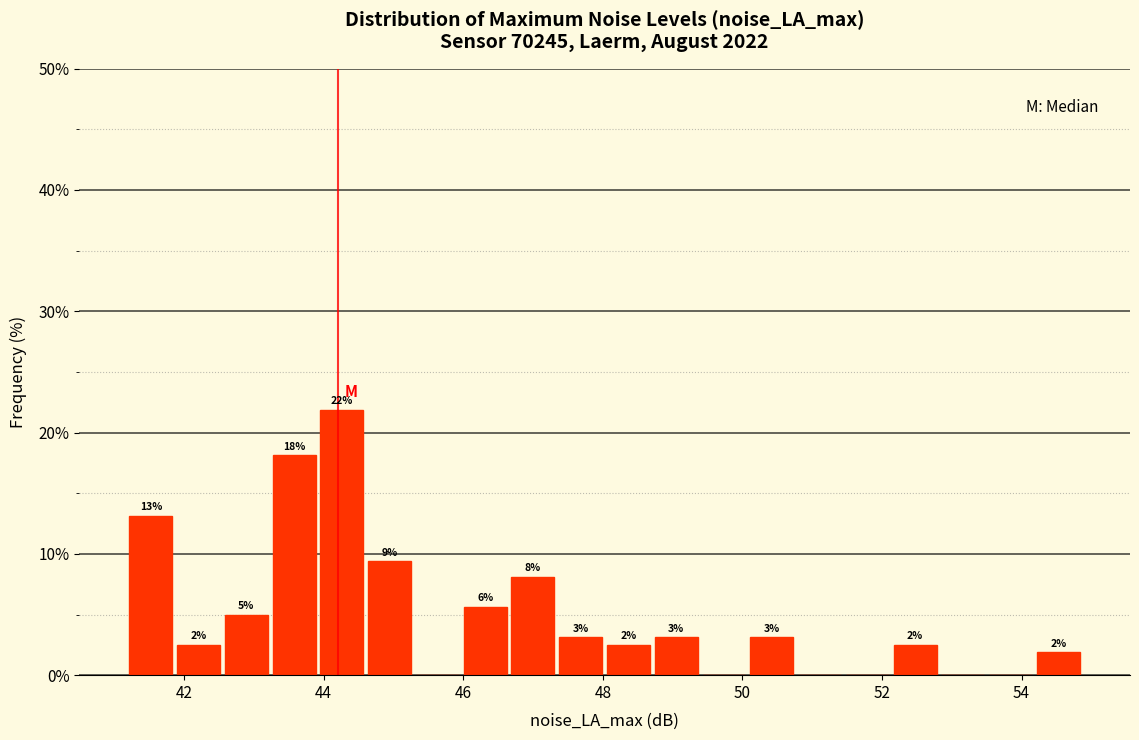

Around what value on the x-axis is the tallest bar? Give the approximate position of its centre, as read against the axis.

44.2